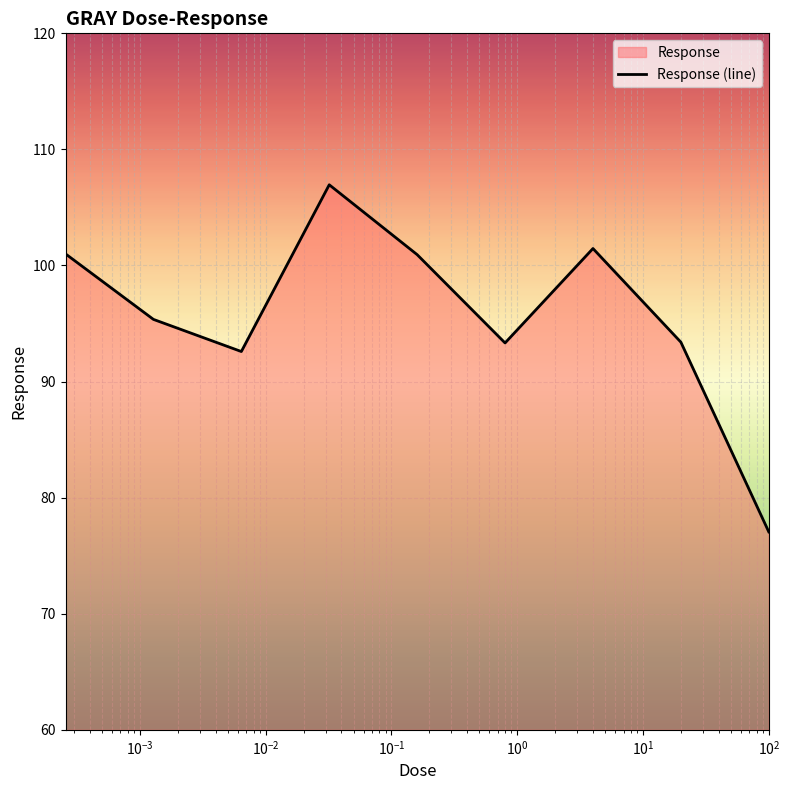

What is the minimum value shown in the chart?

77.1